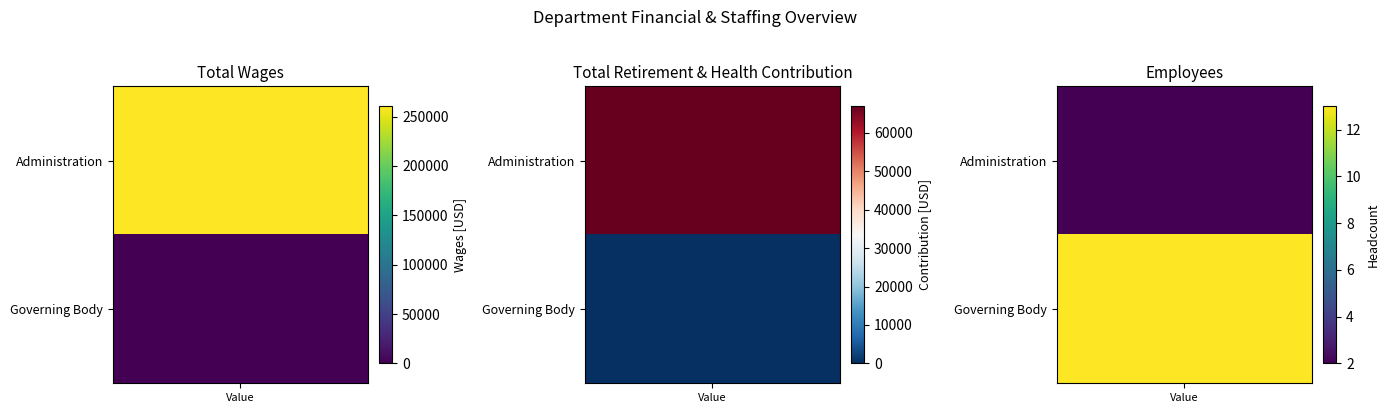

Which series has the largest total across all categories?

Administration